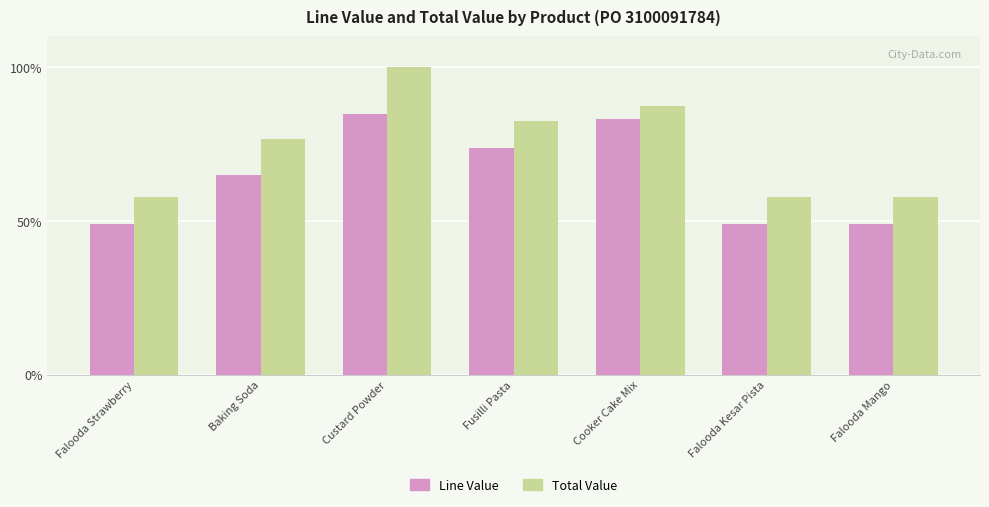

What is the sum of the Total Value values at Fusilli Pasta and Falooda Strawberry?

140.3